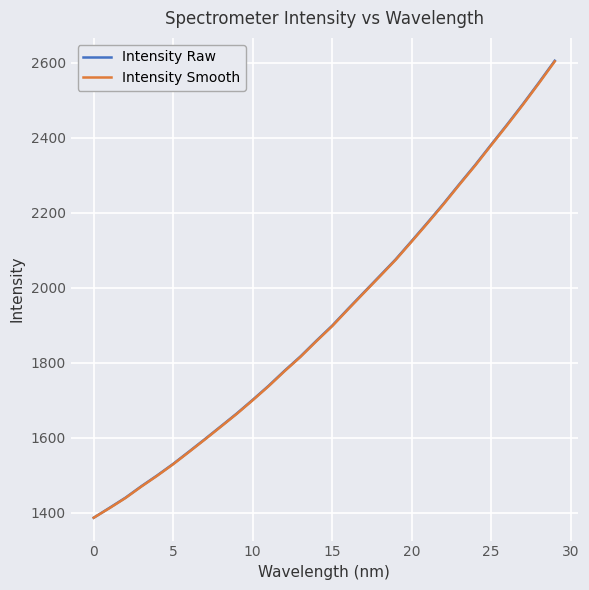

What is the highest value of the Intensity Smooth series?

2603.3